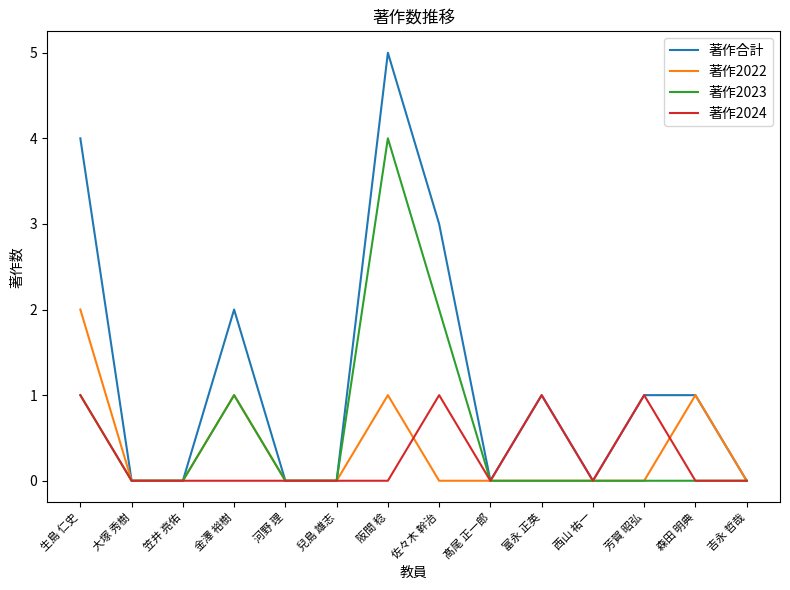

List the series in order of their peak value, highest first.

著作合計, 著作2023, 著作2022, 著作2024